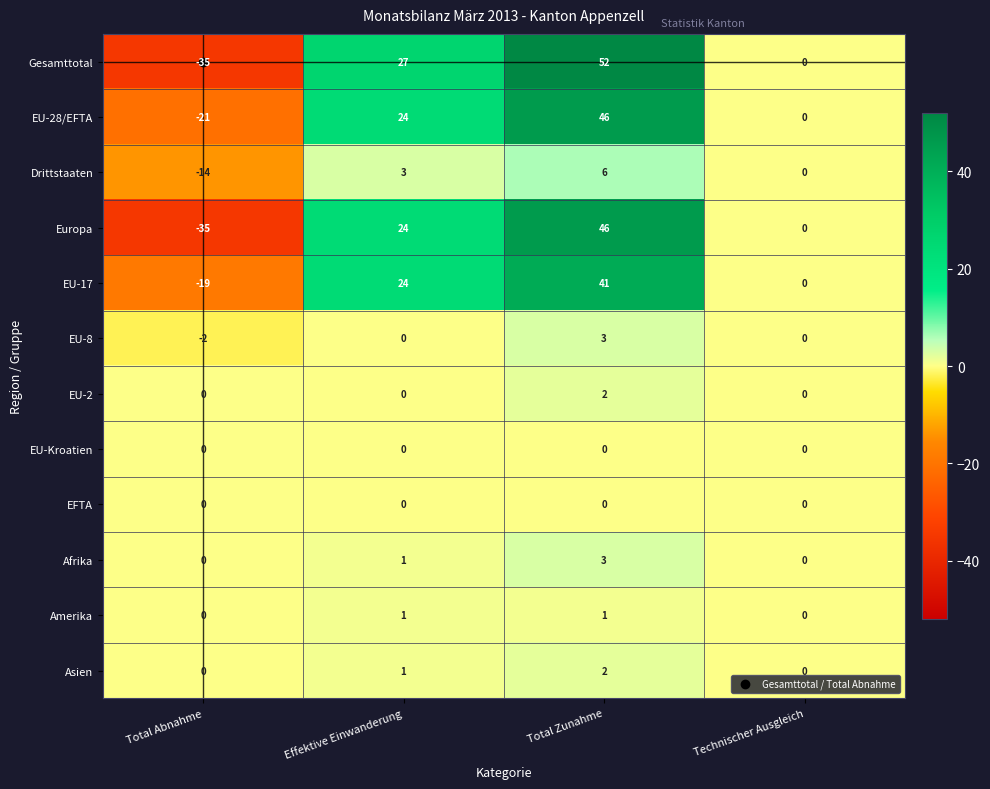

Read the Drittstaaten value at Total Zunahme.

6